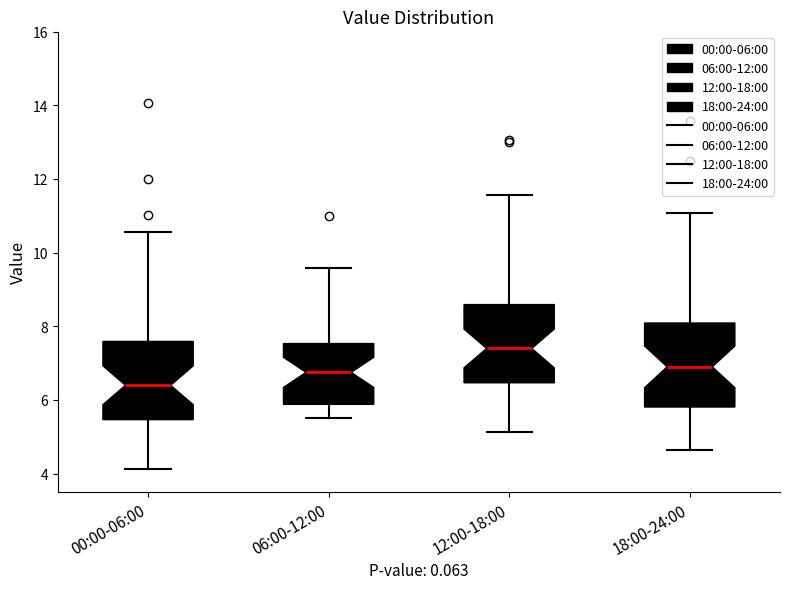

Where does the upper whisker of the box for 18:00-24:00 end on the y-axis? The values are not printed on the chart, so give them approximately, as read against the axis.

11.0